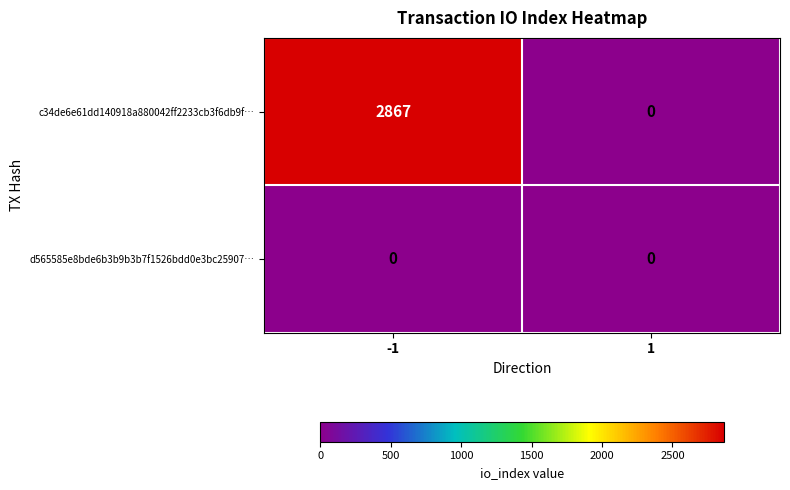

What value does the c34de6e61dd140918a880042ff2233cb3f6db9f… series have at -1?

2867